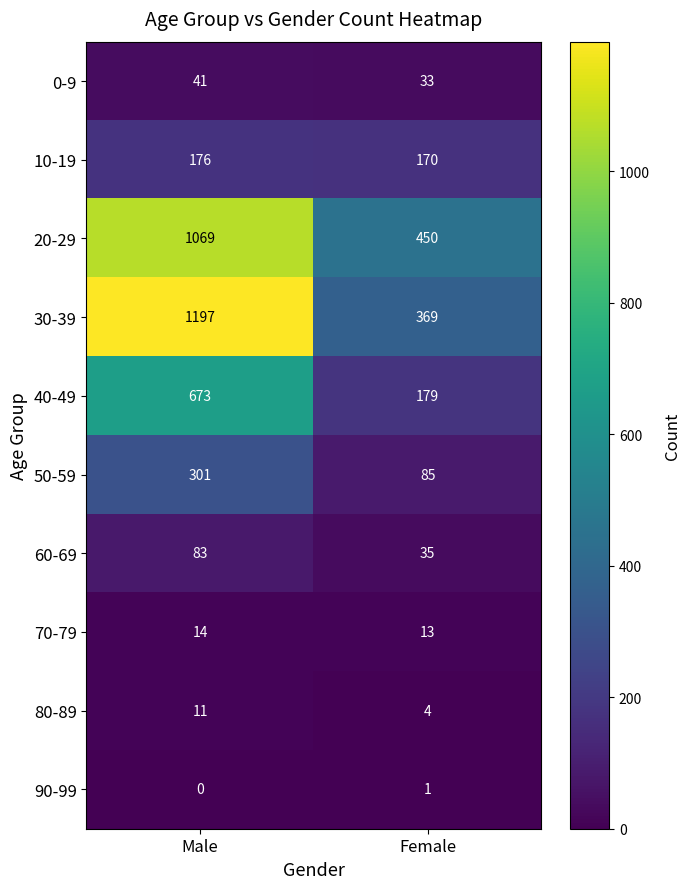

Read the 30-39 value at Male.

1197